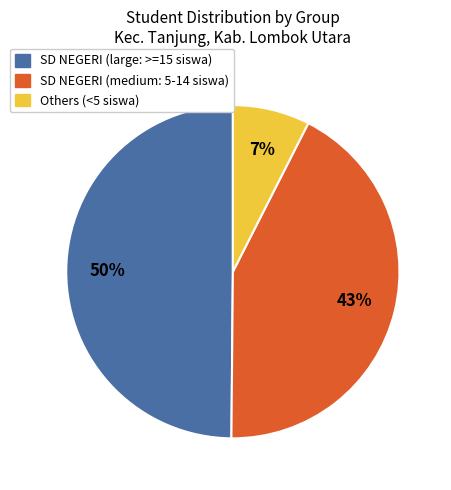

To the nearest percent, what is the average slice percentage?

33%